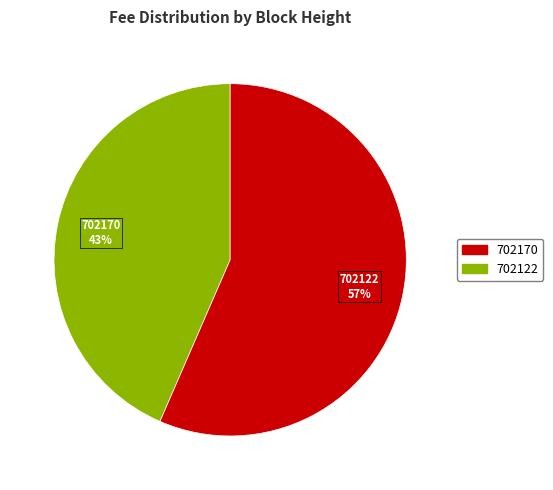

Which slice is the smallest?

702170